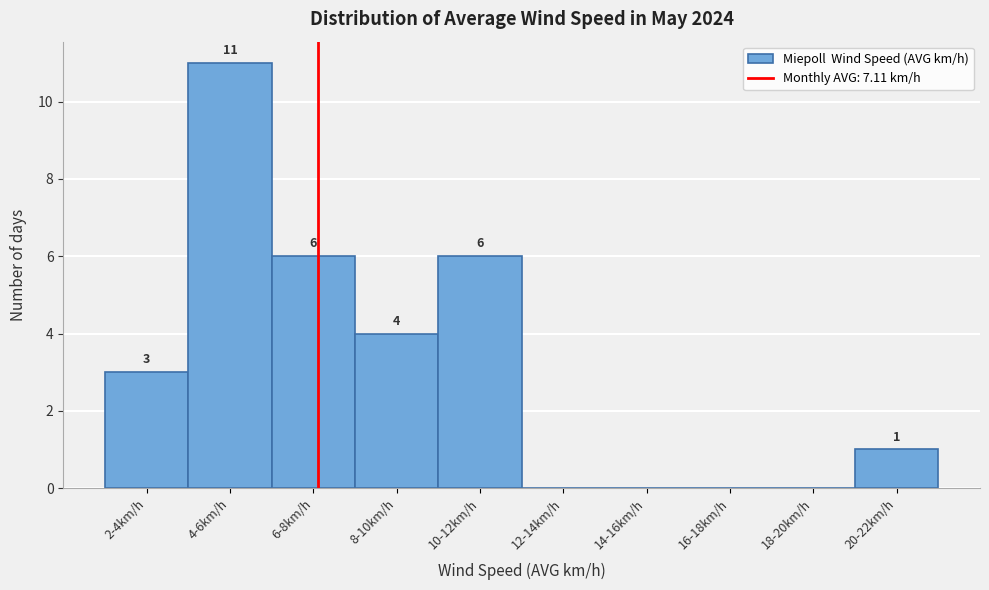

Reading left to right, extract all data points from this chart.

2-4km/h=3	4-6km/h=11	6-8km/h=6	8-10km/h=4	10-12km/h=6	12-14km/h=0	14-16km/h=0	16-18km/h=0	18-20km/h=0	20-22km/h=1